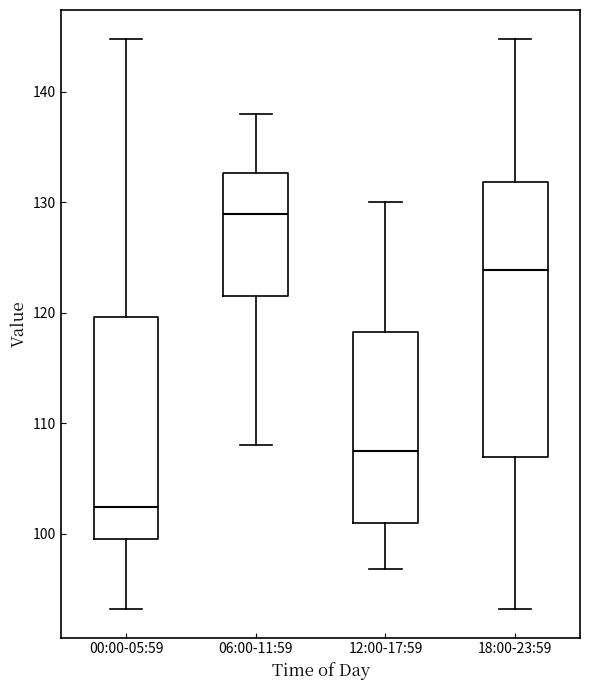

Reading left to right, read every box against the y-axis: the position of its median line, the range the box covers, and the ends of its whiskers. The values are not printed on the chart, so give them approximately, as read against the axis.

00:00-05:59: median 102, box 100 to 120, whiskers 93 to 145
06:00-11:59: median 129, box 122 to 133, whiskers 108 to 138
12:00-17:59: median 108, box 101 to 118, whiskers 97 to 130
18:00-23:59: median 124, box 107 to 132, whiskers 93 to 145